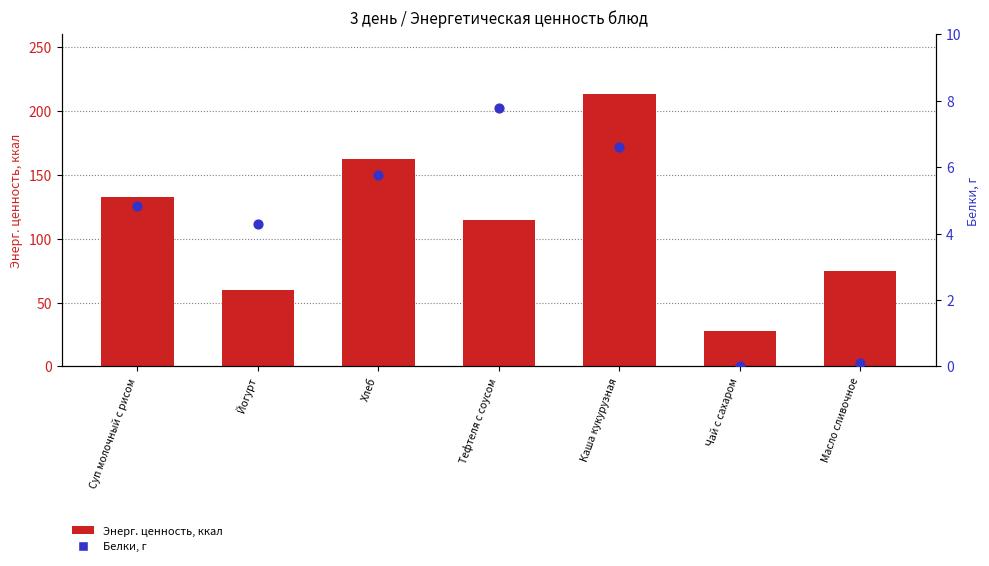

Which series reaches the maximum Y coordinate?

Энерг. ценность, ккал